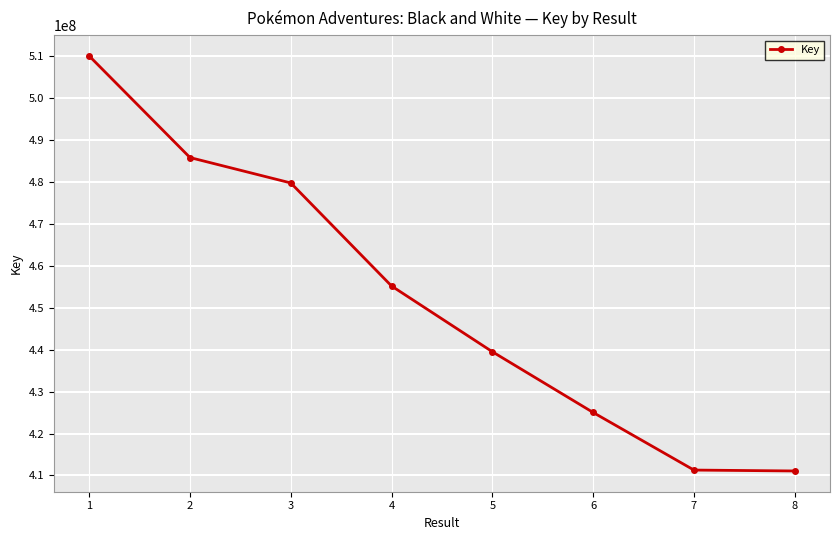

At which category does the chart reach its peak across all series?

1